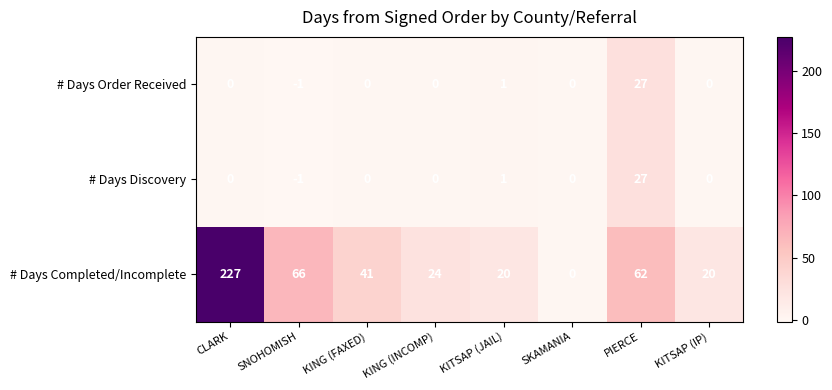

At how many categories does at least one series exceed 112?

1